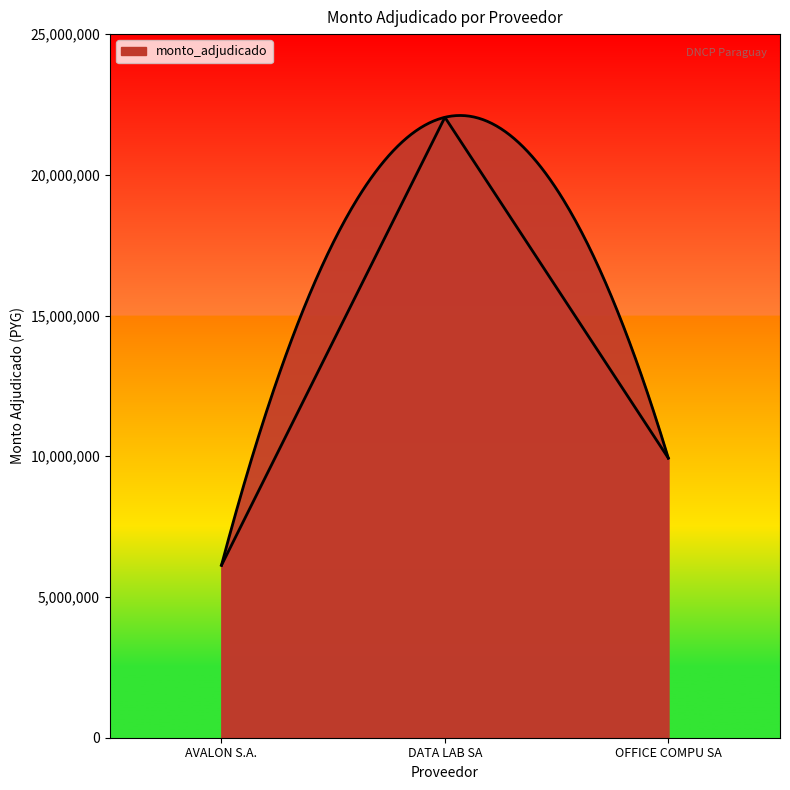

What is the maximum value shown in the chart?

22044400